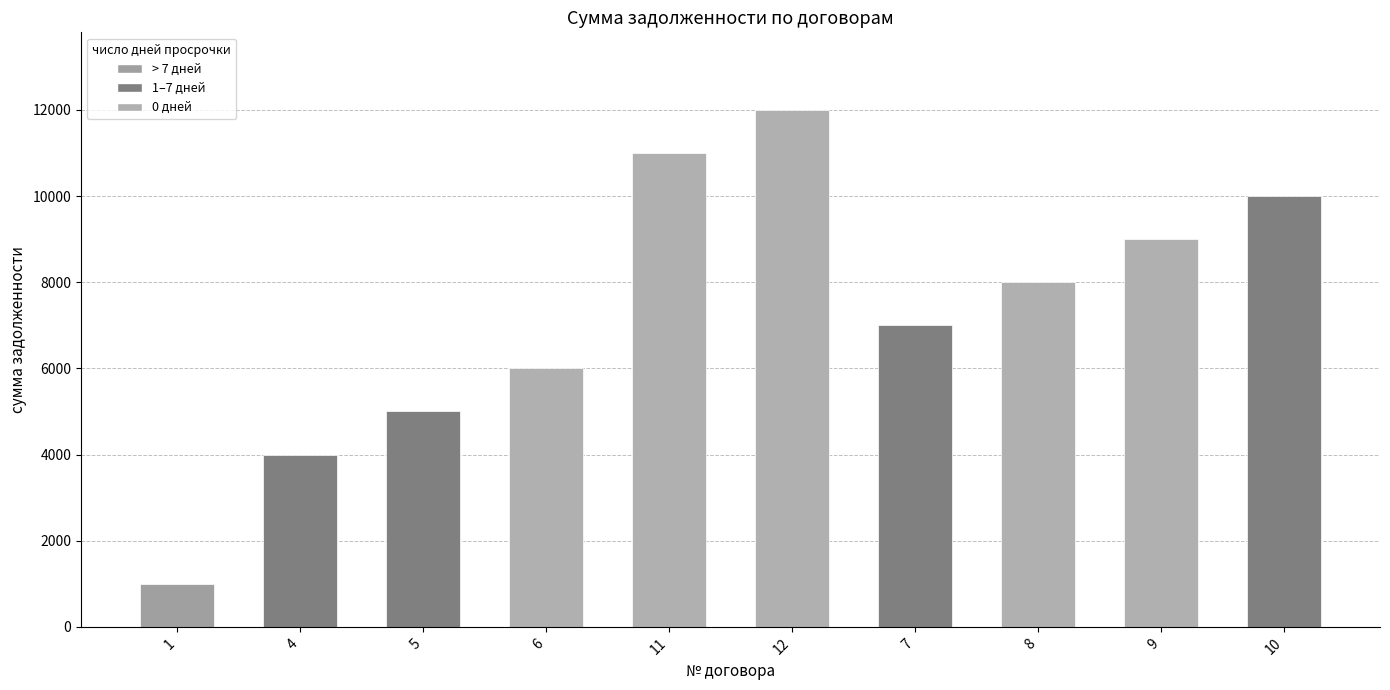

Rank the categories by value from highest to lowest.

12, 11, 10, 9, 8, 7, 6, 5, 4, 1